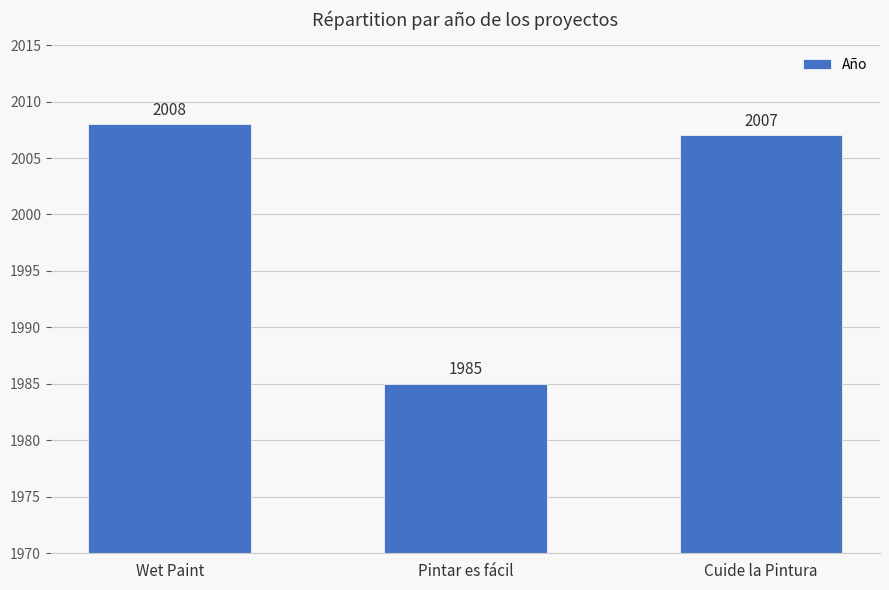

How many series are shown in this chart?

1